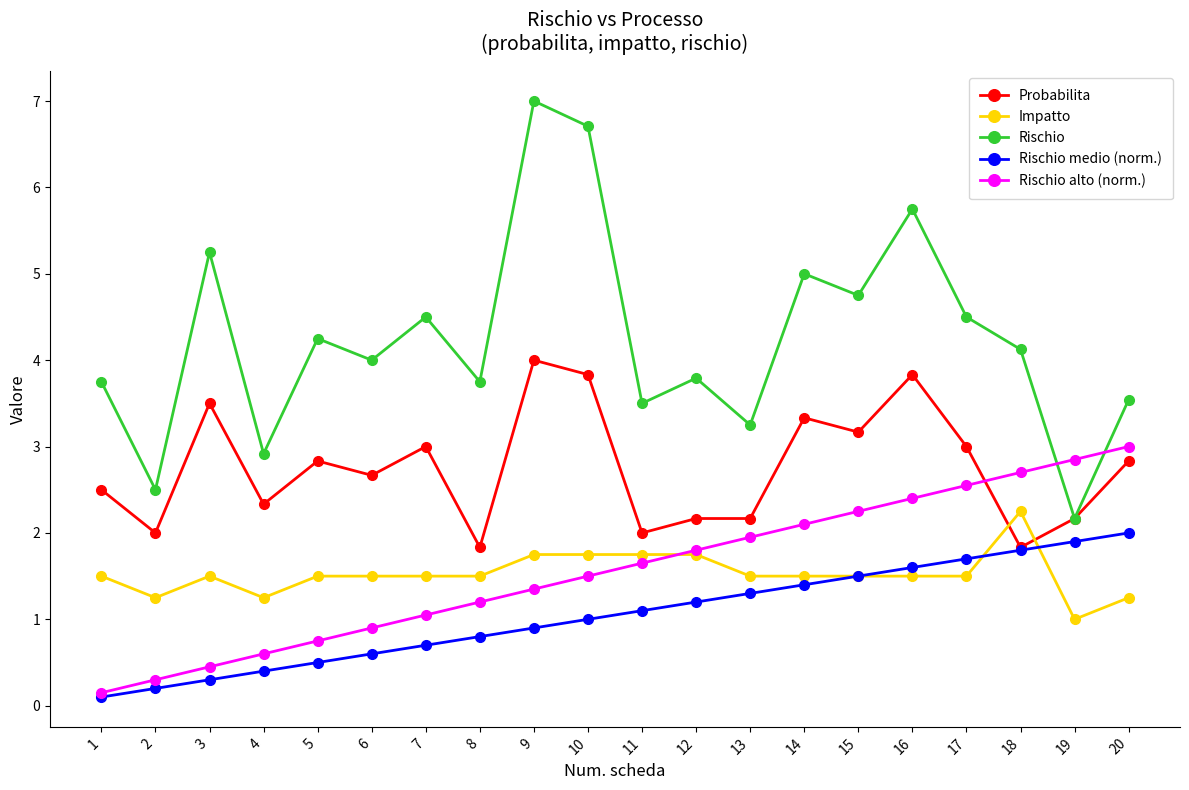

Where is the first local maximum for Impatto?

3